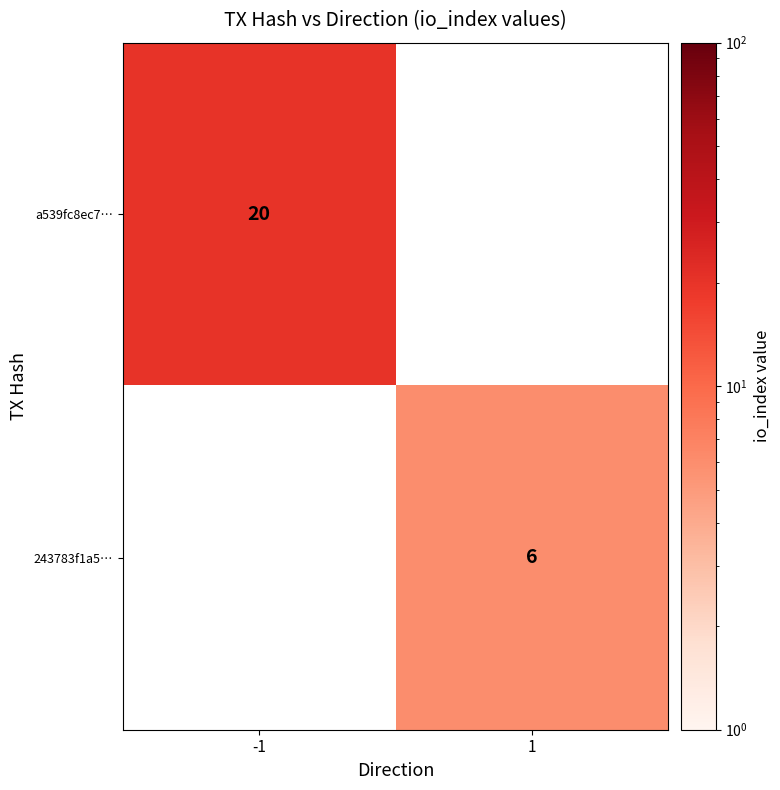

Count the number of data series in this chart.

2